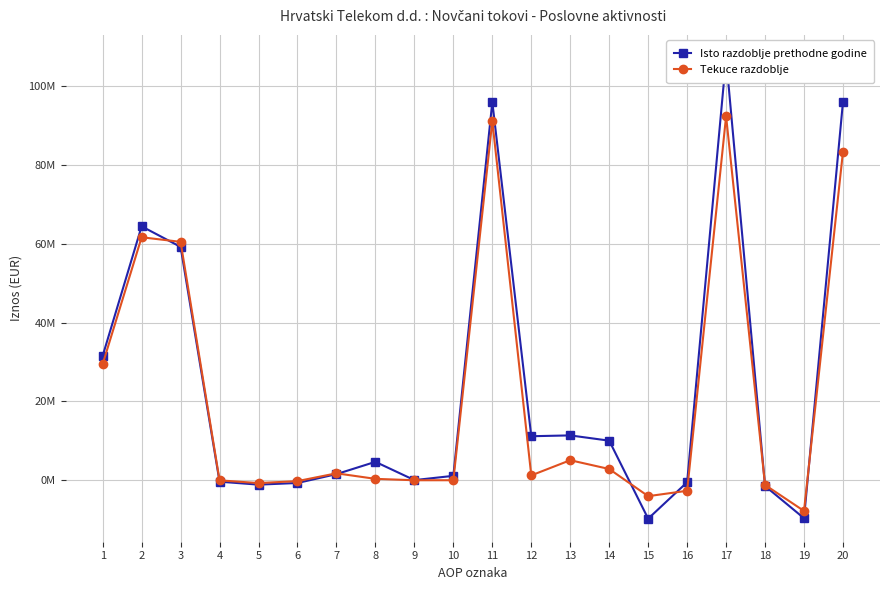

How many interior local peaks does the Tekuce razdoblje series have?

5